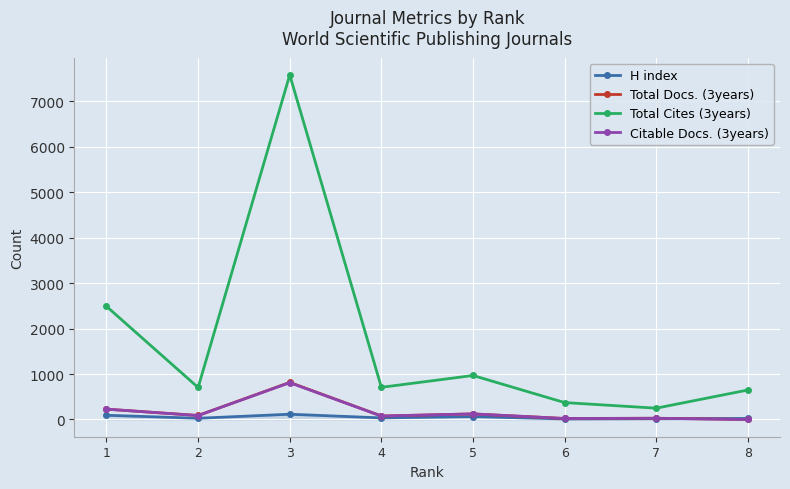

Which series has the largest total across all categories?

Total Cites (3years)